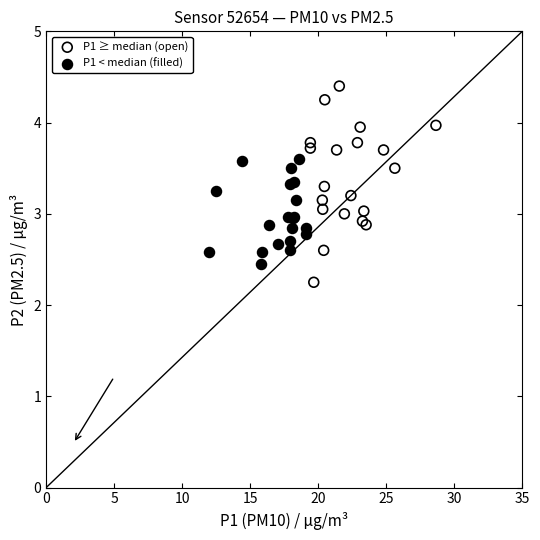

What are all the series names shown in the legend?

P1 ≥ median (open), P1 < median (filled)